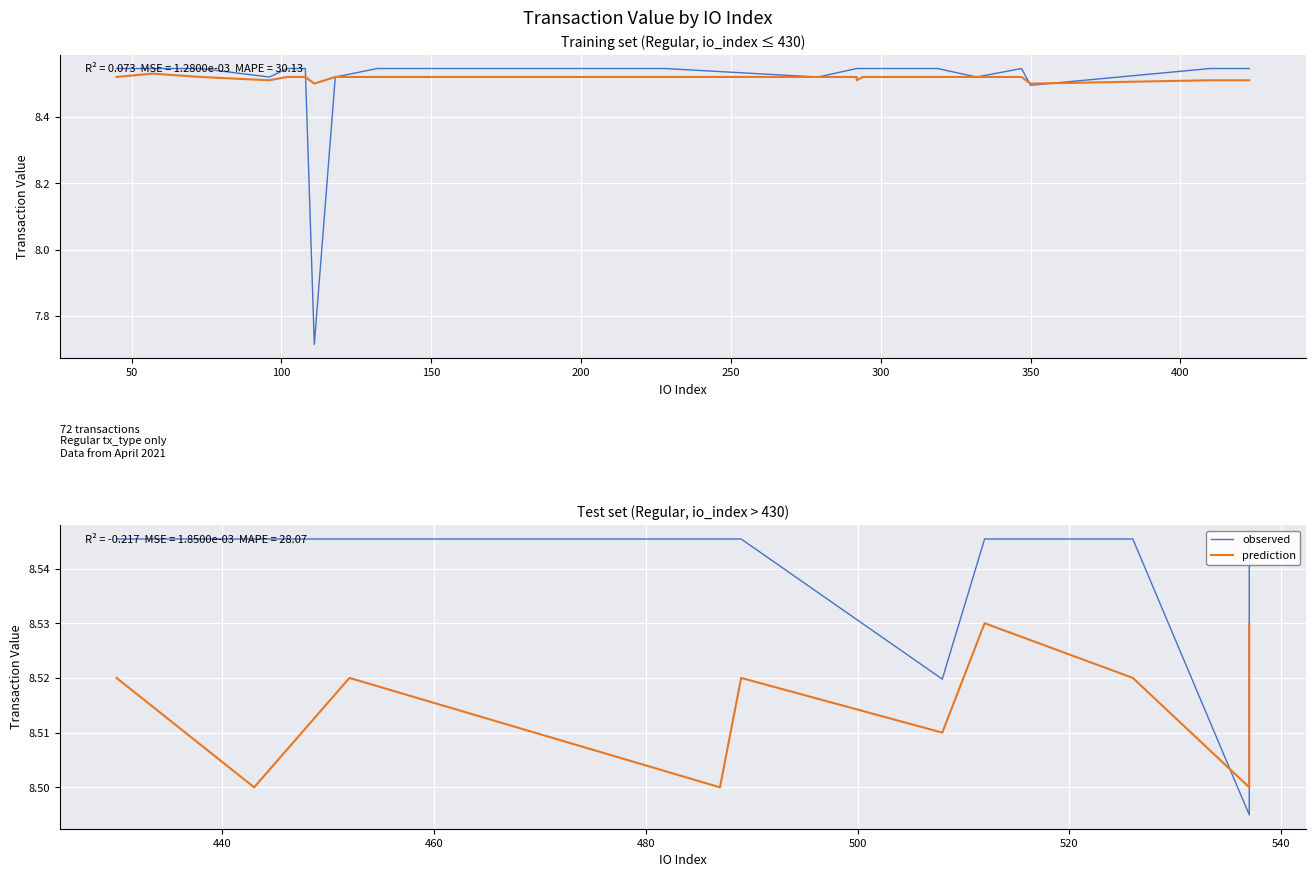

The prediction series shows 8.5 at 450. True or false?

True